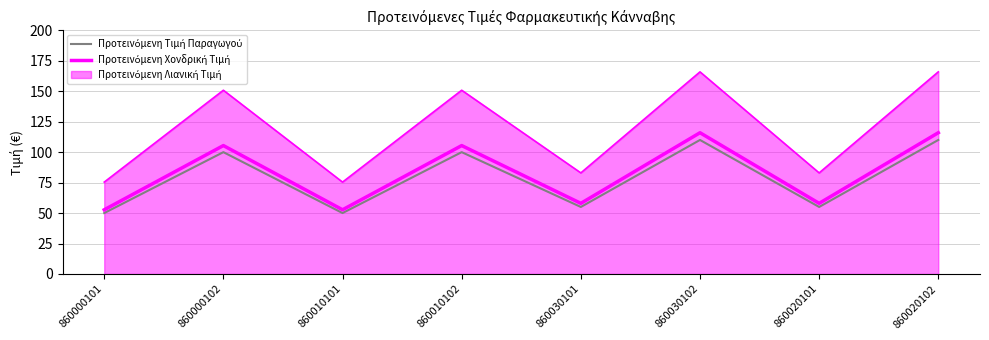

True or false: Προτεινόμενη Χονδρική Τιμή has a value of 52.7 at 860000101.

True